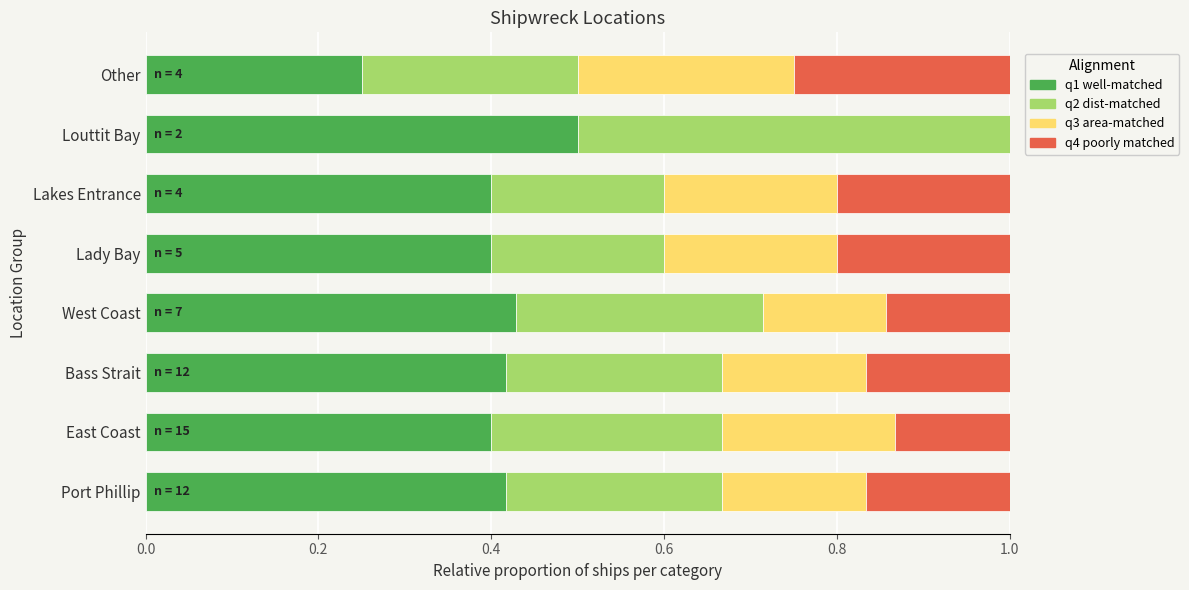

What is the total value across all series at Bass Strait?

1.0